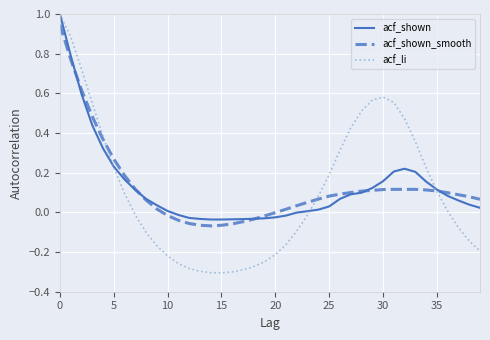

What is the maximum value shown in the chart?

1.0